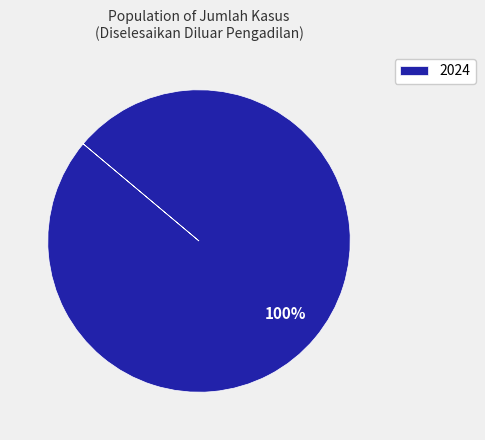

True or false: 2024 accounts for 100% of the total.

True